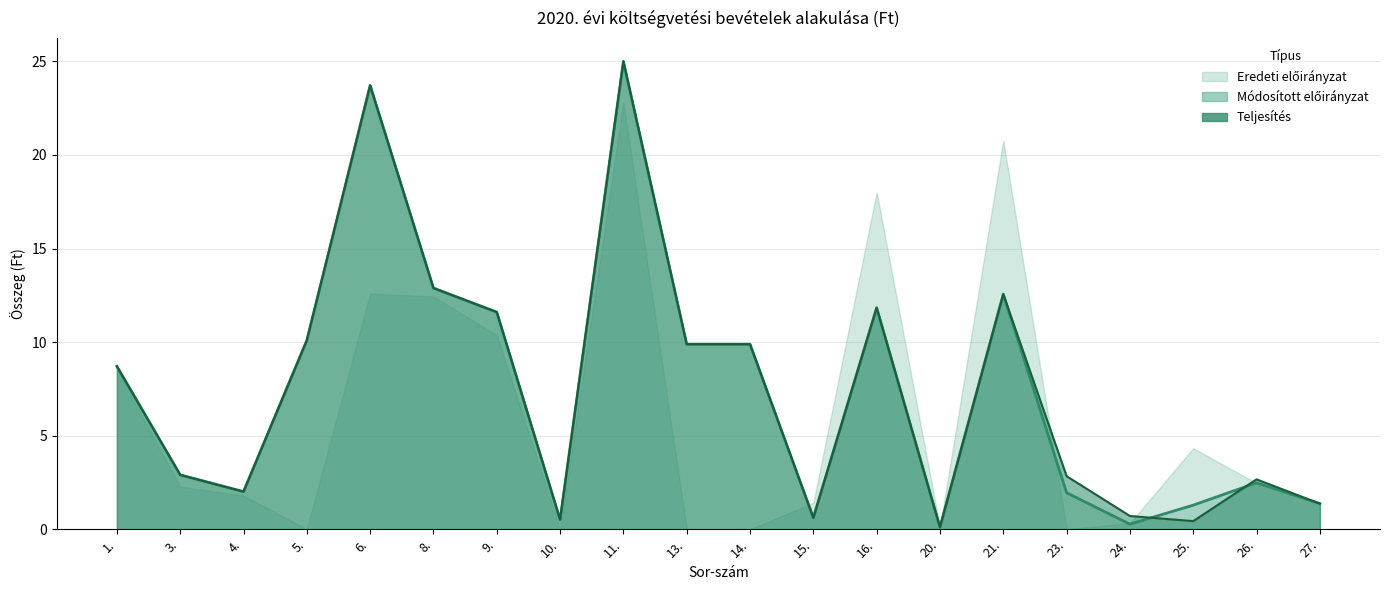

True or false: Teljesítés has a value of 0.1 at 20..

True